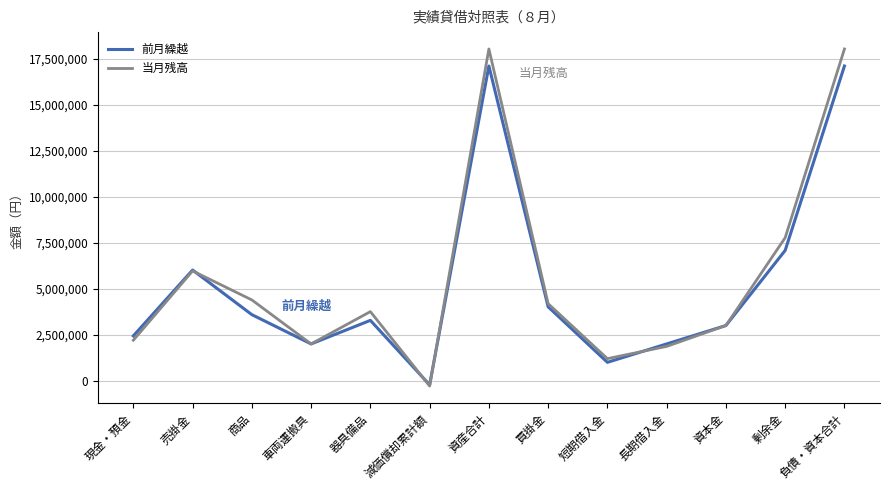

What is the average value of the 前月繰越 series?

5261015